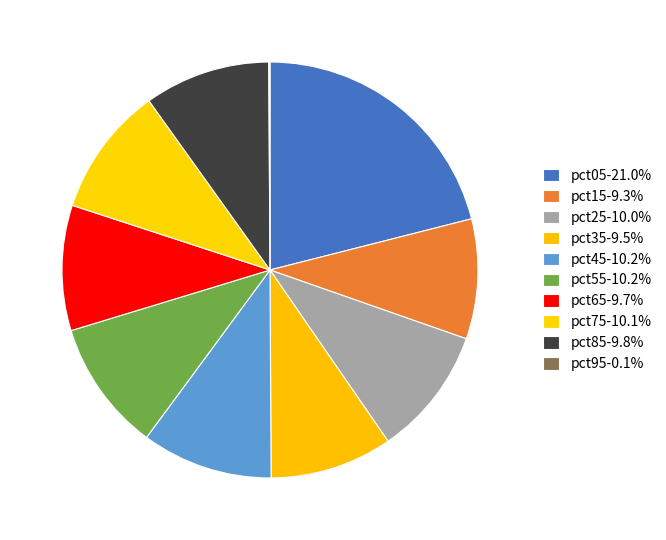

Which category has the smallest portion of the pie?

pct95